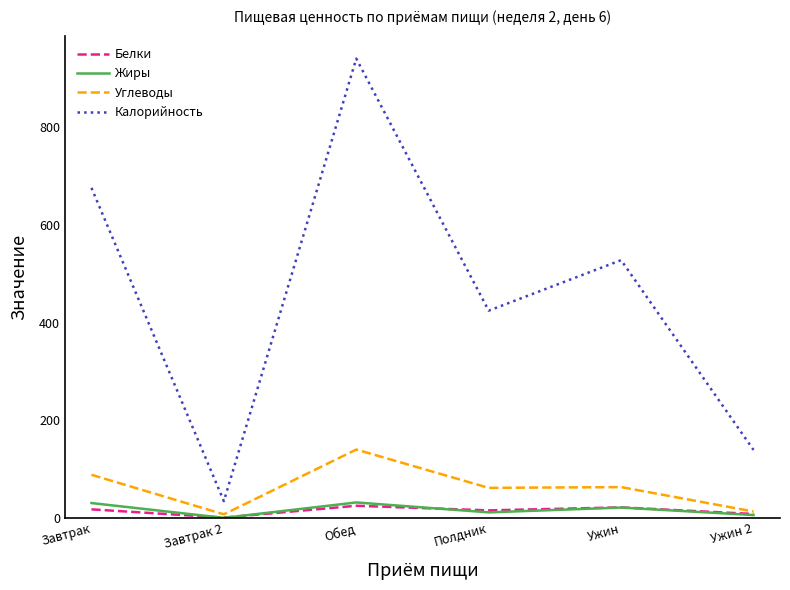

Which series changed the most between Полдник and Ужин?

Калорийность